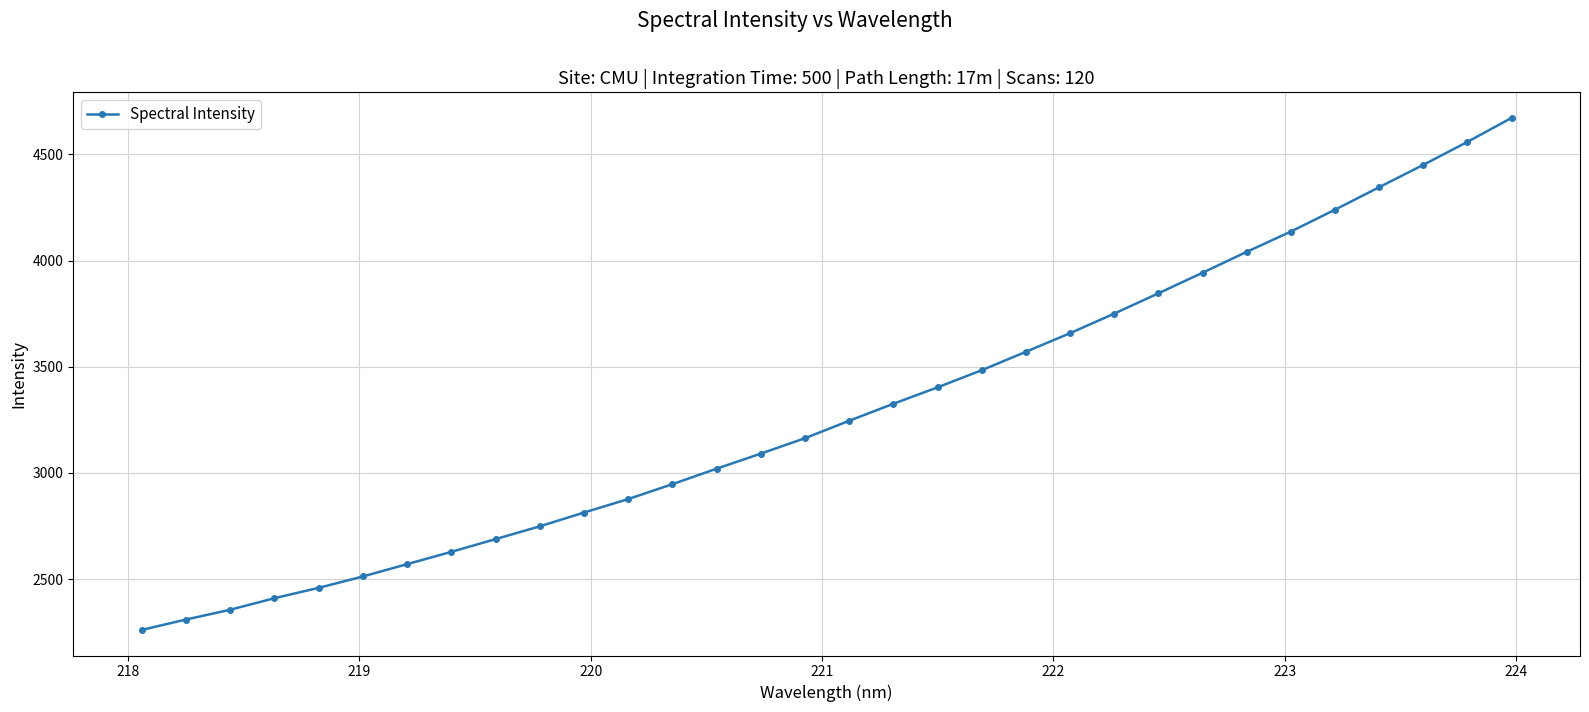

How many lines are shown in the chart?

1